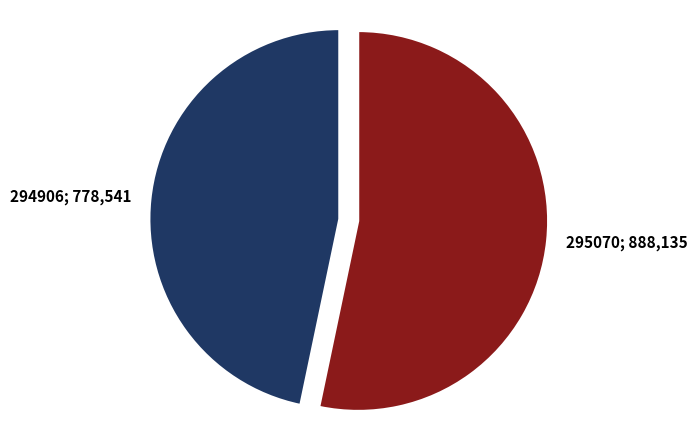

How many segments does this pie chart have?

2